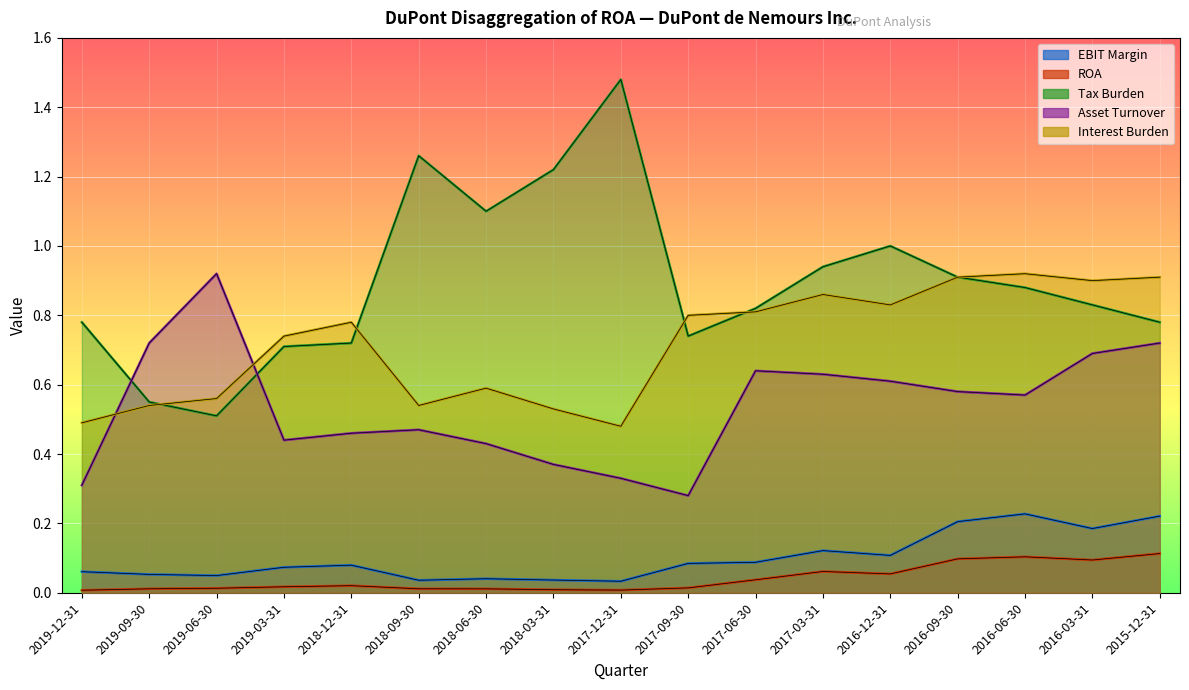

Is it true that Tax Burden equals 1.1 at 2015-12-31?

False